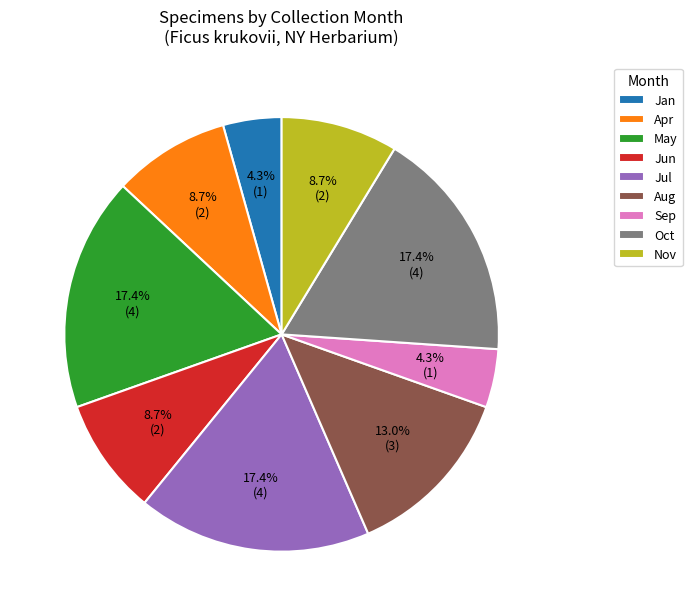

Which has a higher value, Sep or Apr?

Apr